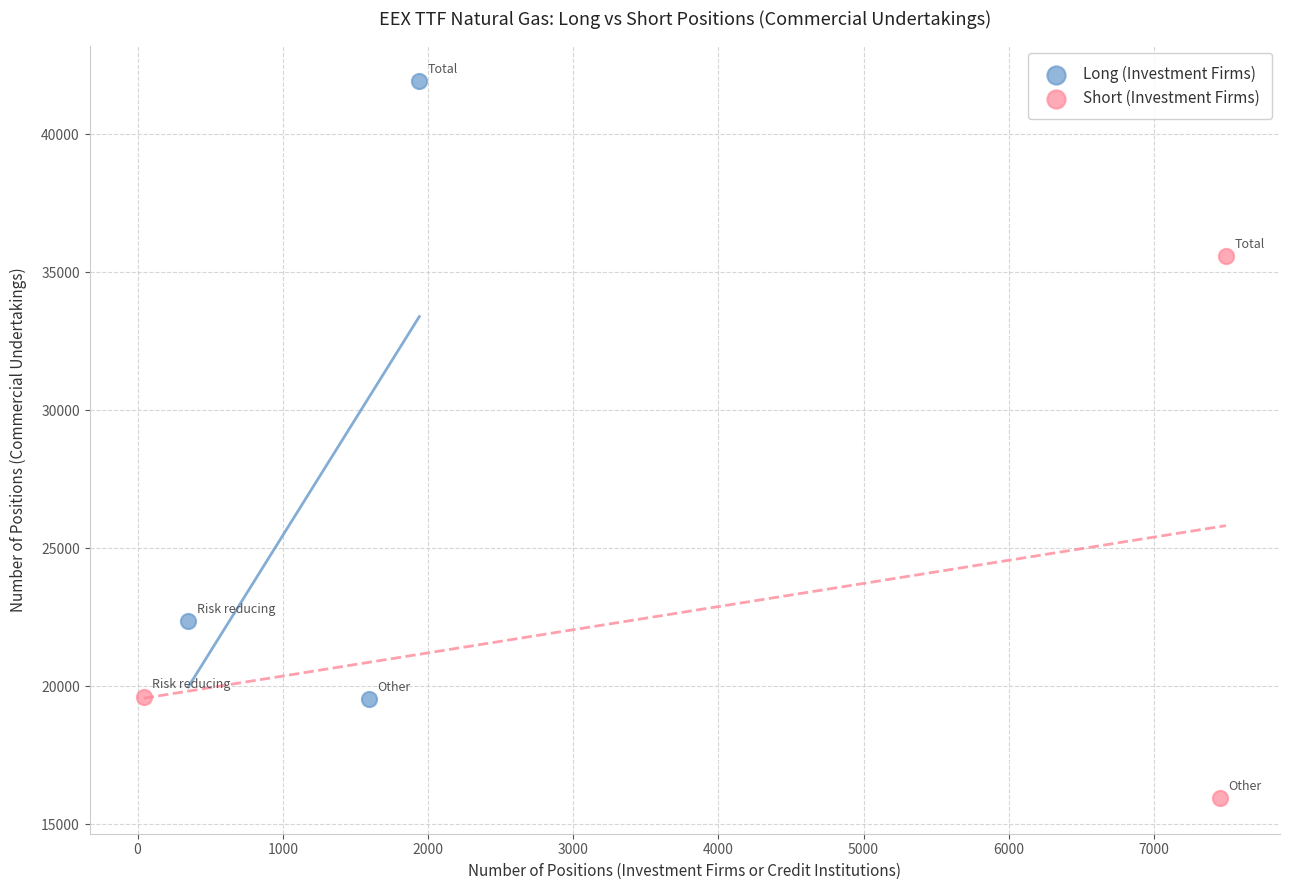

Which series has the widest spread of Y values?

Long (Investment Firms)